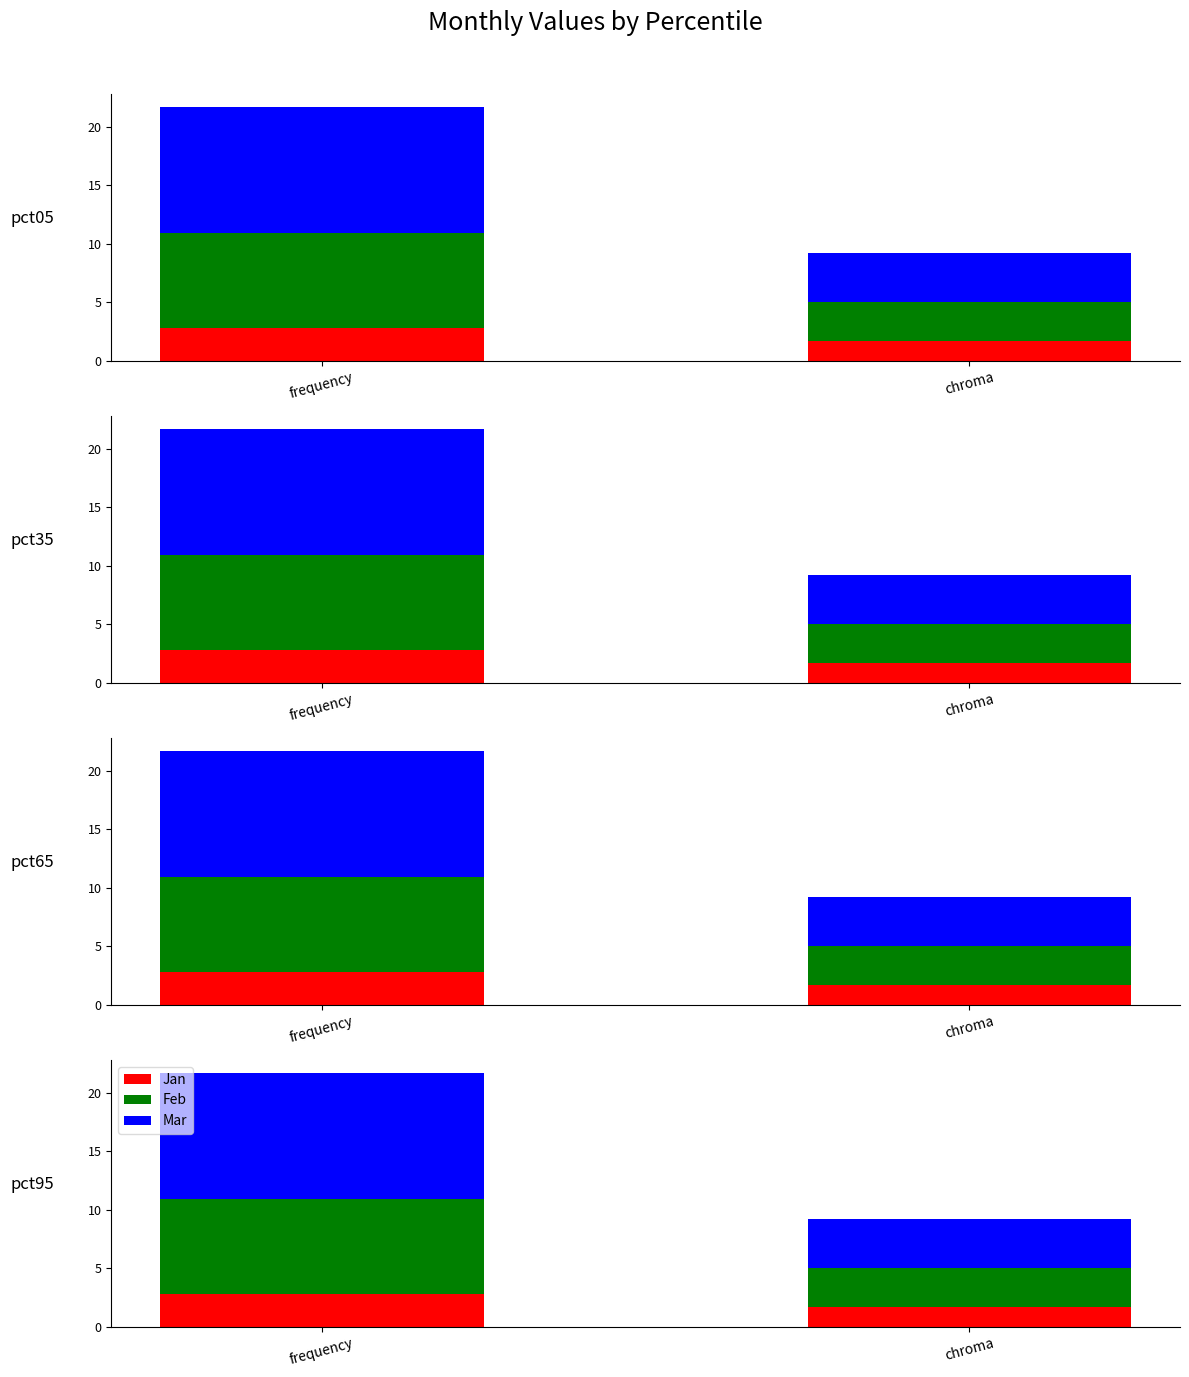

At which label does Mar reach its minimum?

chroma